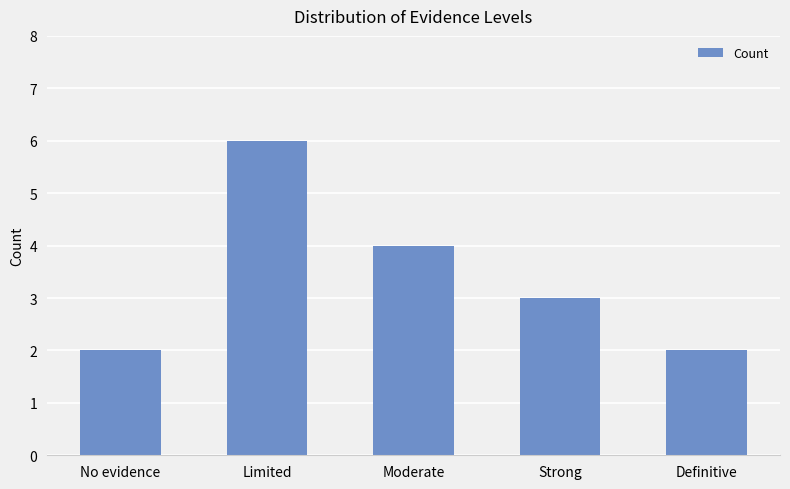

Reading right to left, what are all the values shown in this chart?

Definitive=2	Strong=3	Moderate=4	Limited=6	No evidence=2